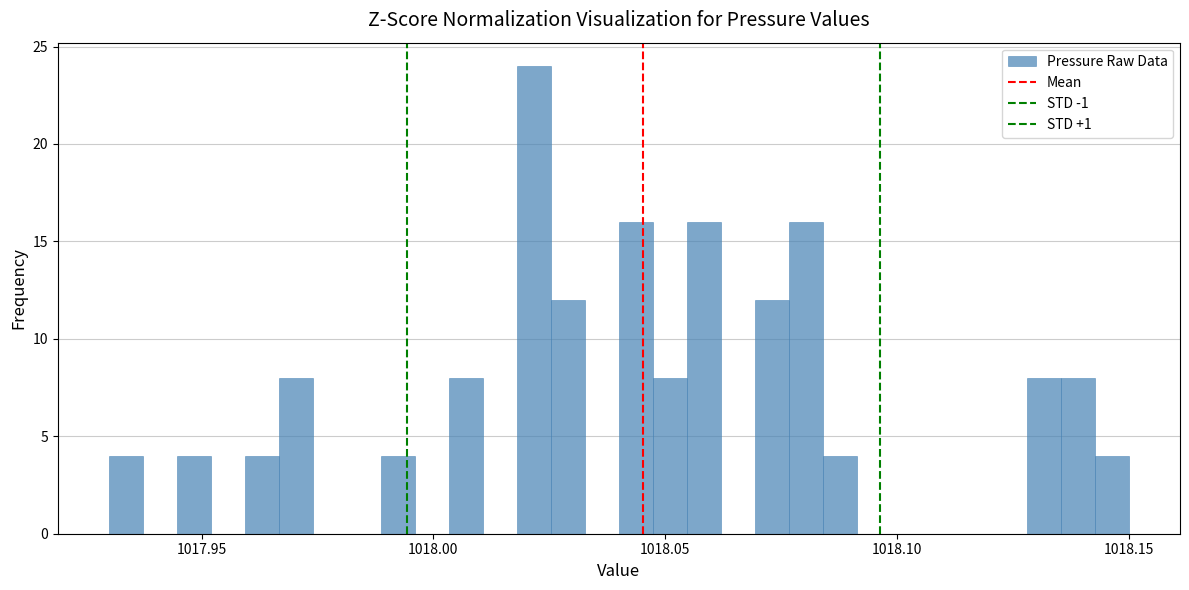

Read against the x-axis, roughly where is the centre of the tallest bar?

1018.020